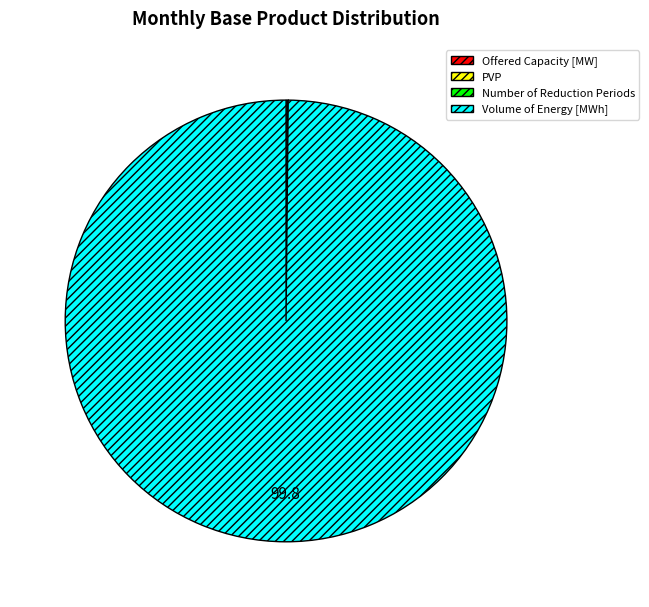

Which category has the biggest portion of the pie?

Volume of Energy [MWh]